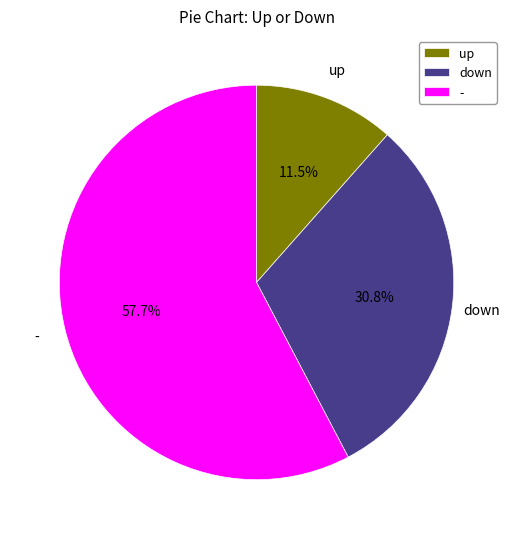

Is it true that down is 31% of the pie?

True